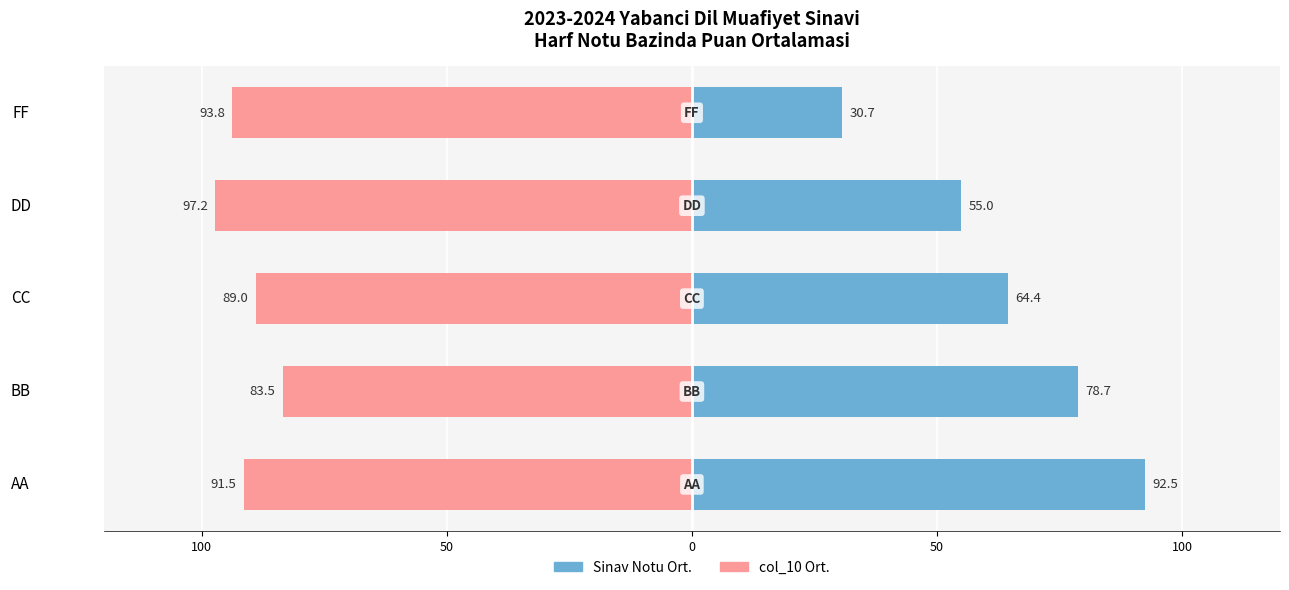

The value of col_10 Ort. at BB is -83.5. True or false?

True